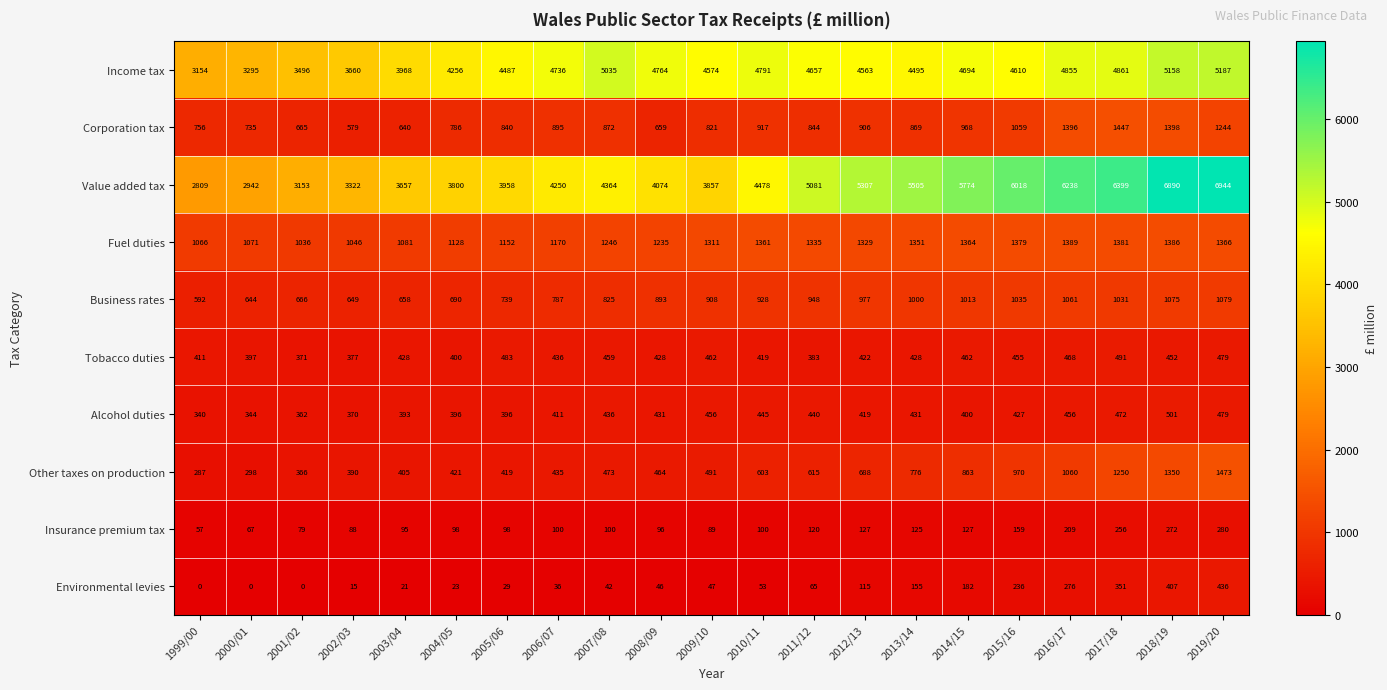

At how many categories does at least one series exceed 2850?

21